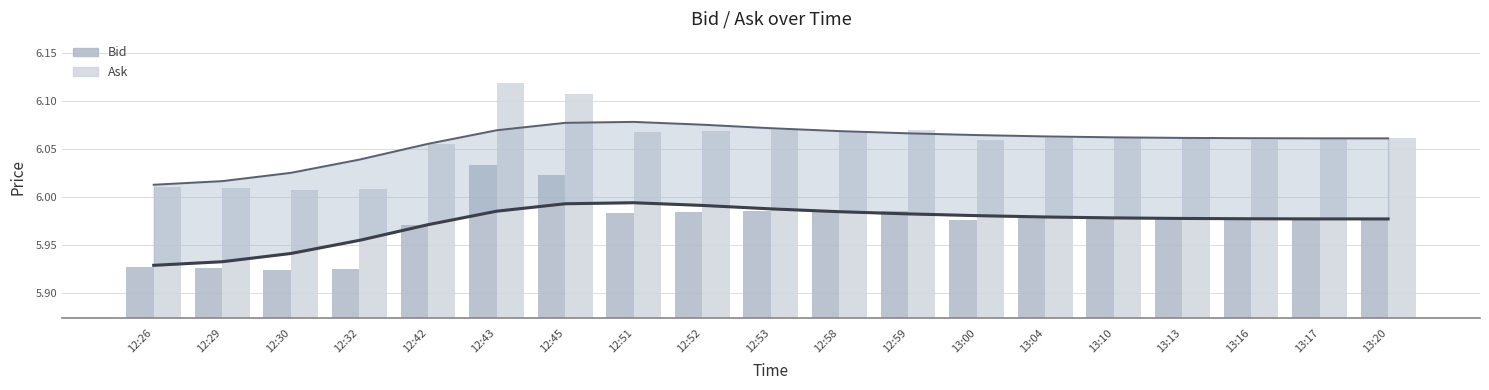

At how many categories does at least one series exceed 6?

19